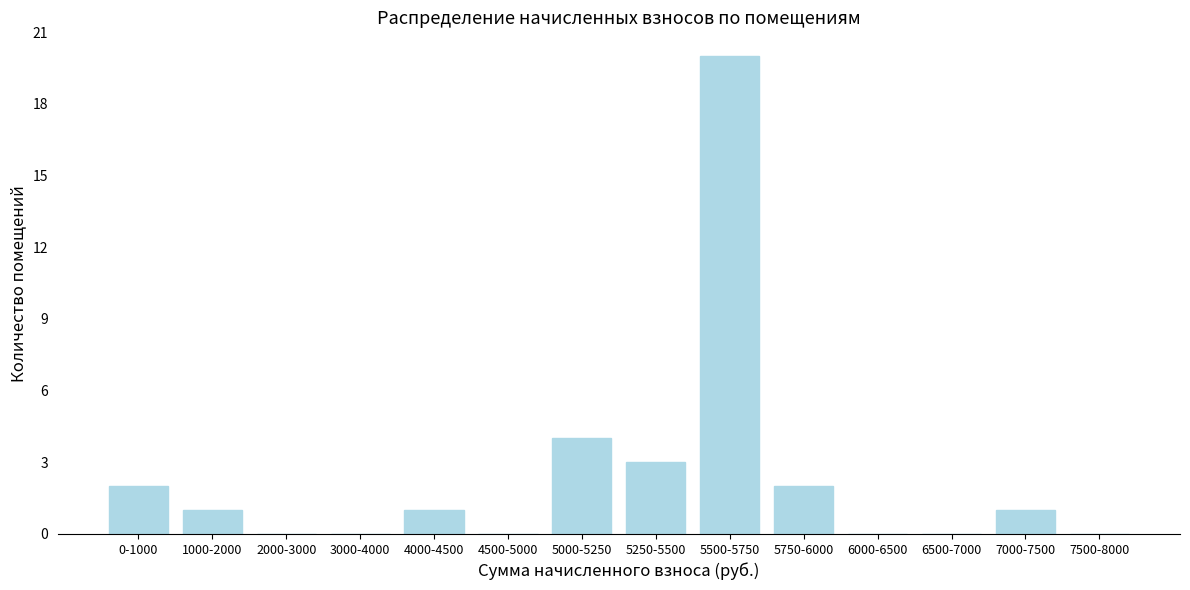

Reading left to right, list all the values displayed in this chart.

0-1000=2	1000-2000=1	2000-3000=0	3000-4000=0	4000-4500=1	4500-5000=0	5000-5250=4	5250-5500=3	5500-5750=20	5750-6000=2	6000-6500=0	6500-7000=0	7000-7500=1	7500-8000=0